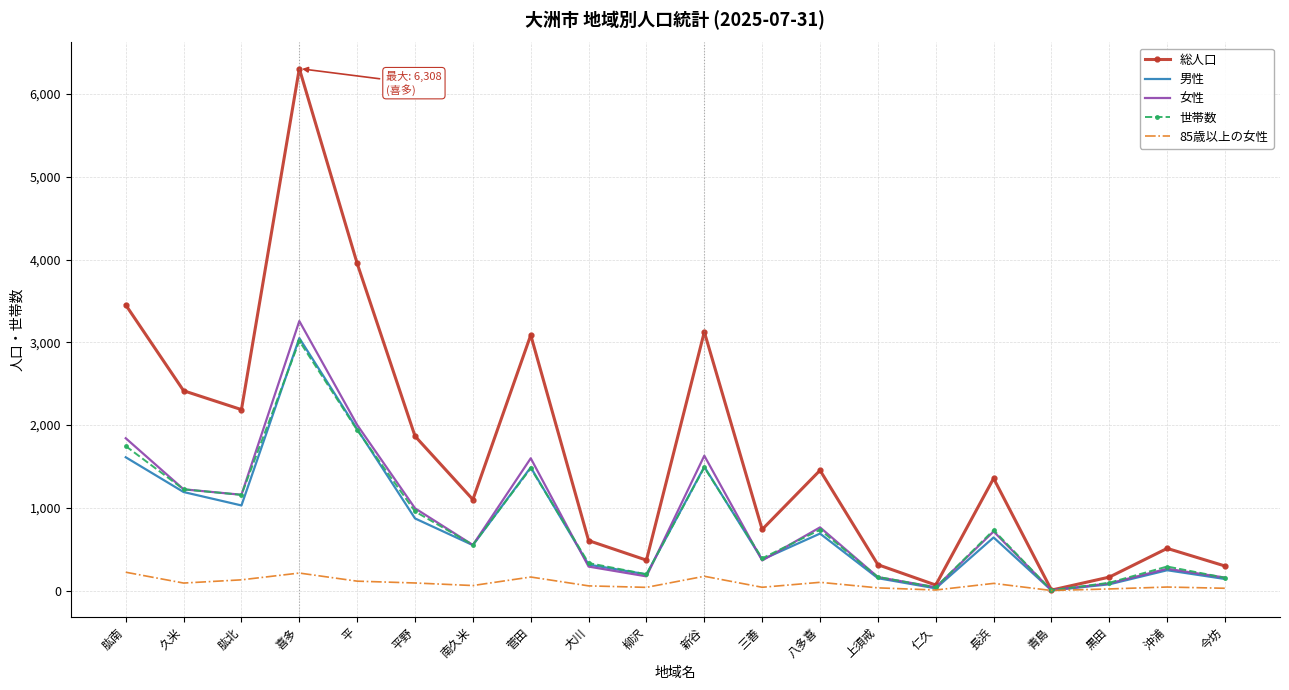

At which category is the sum across all series the highest?

喜多